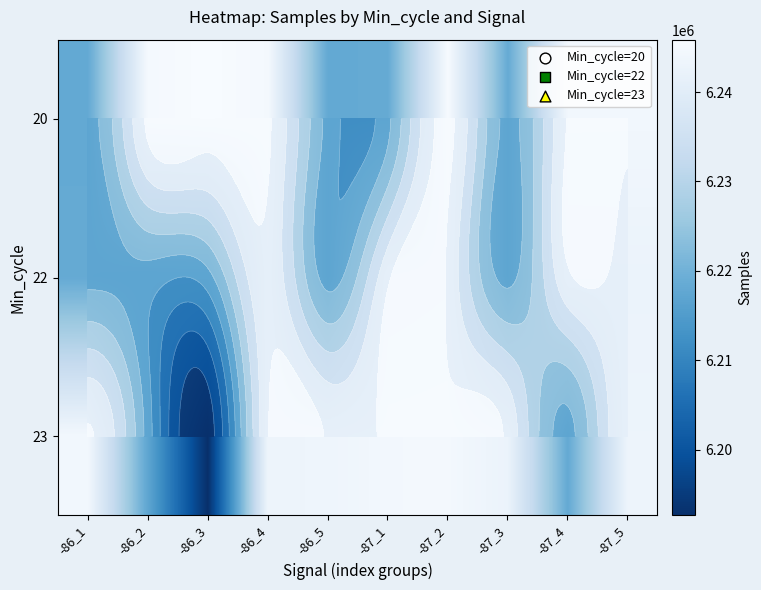

The 22 series shows 3391738 at -86_1. True or false?

False